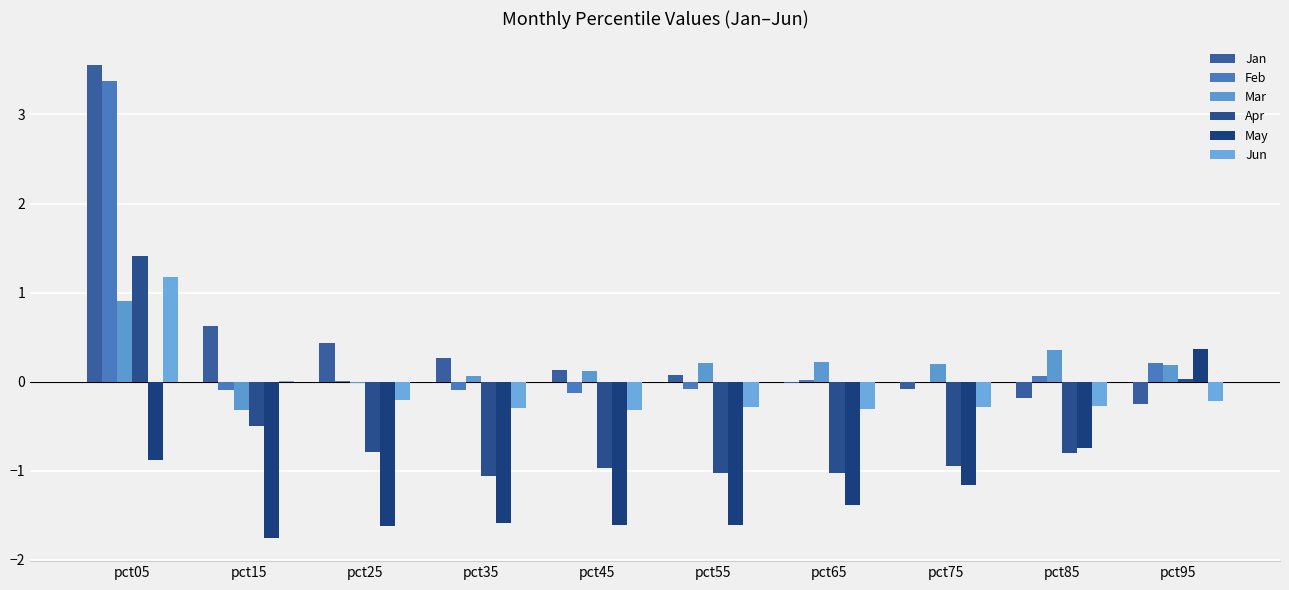

What is the spread (max minus min) of values at pct65?

1.6